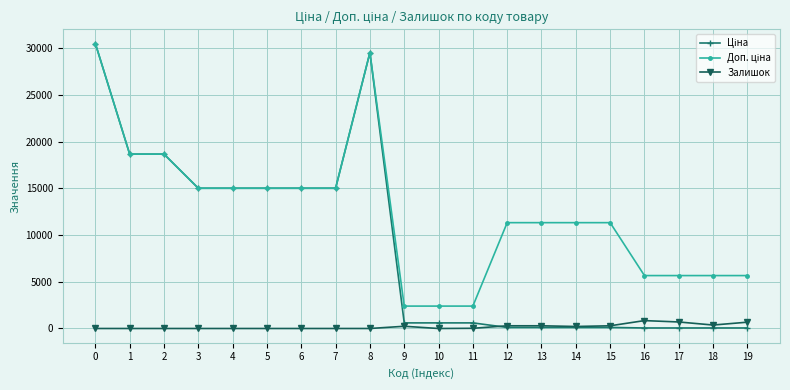

True or false: Залишок has more than 1 points higher than both neighbors.

True